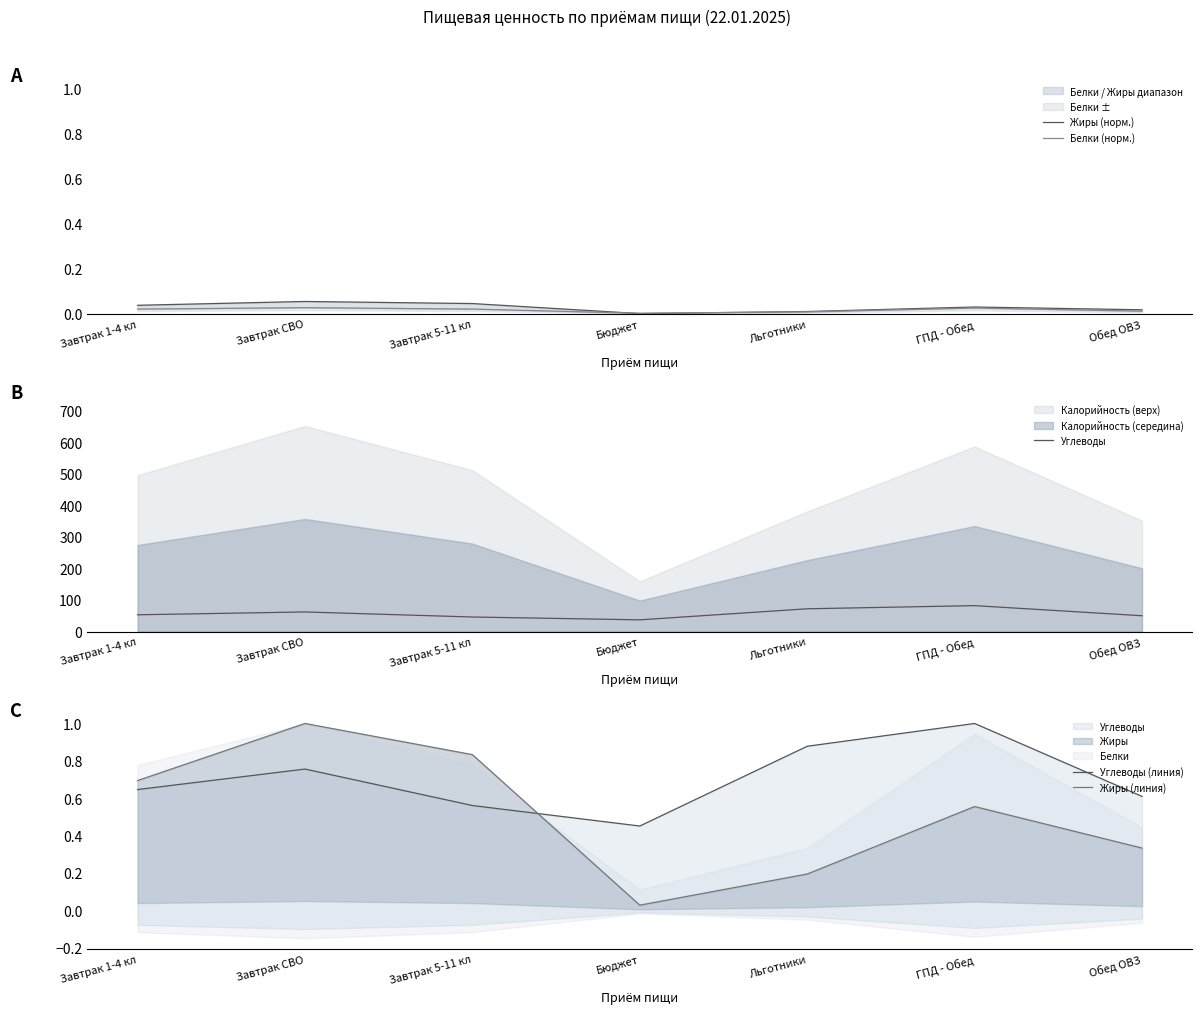

What is the total value across all series at Обед ОВЗ?

51.0